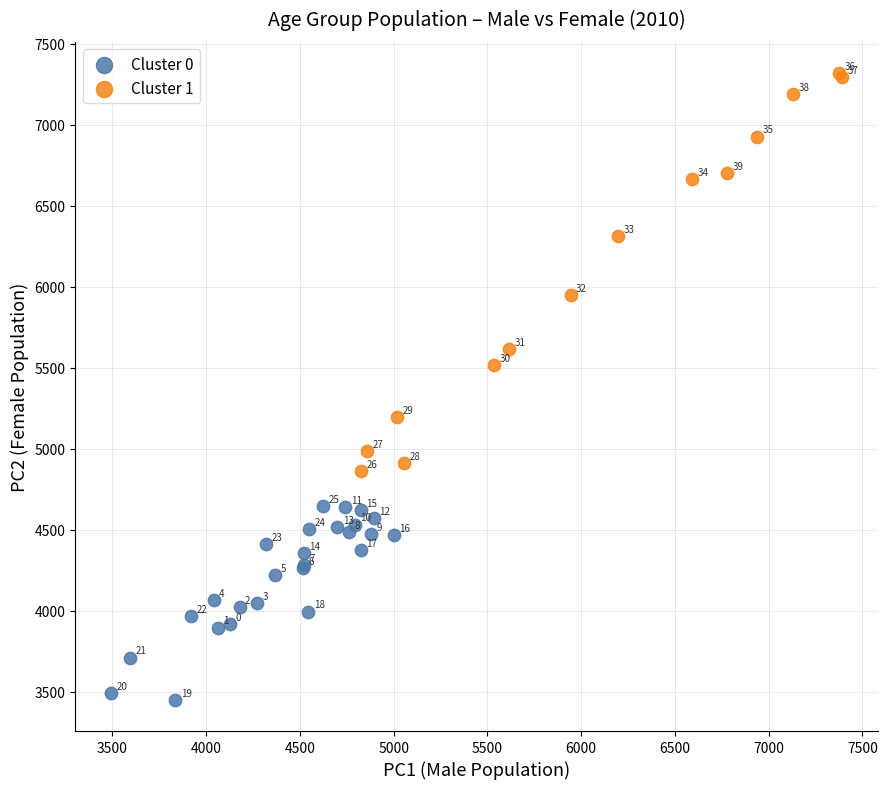

Which series reaches the maximum Y coordinate?

Cluster 1